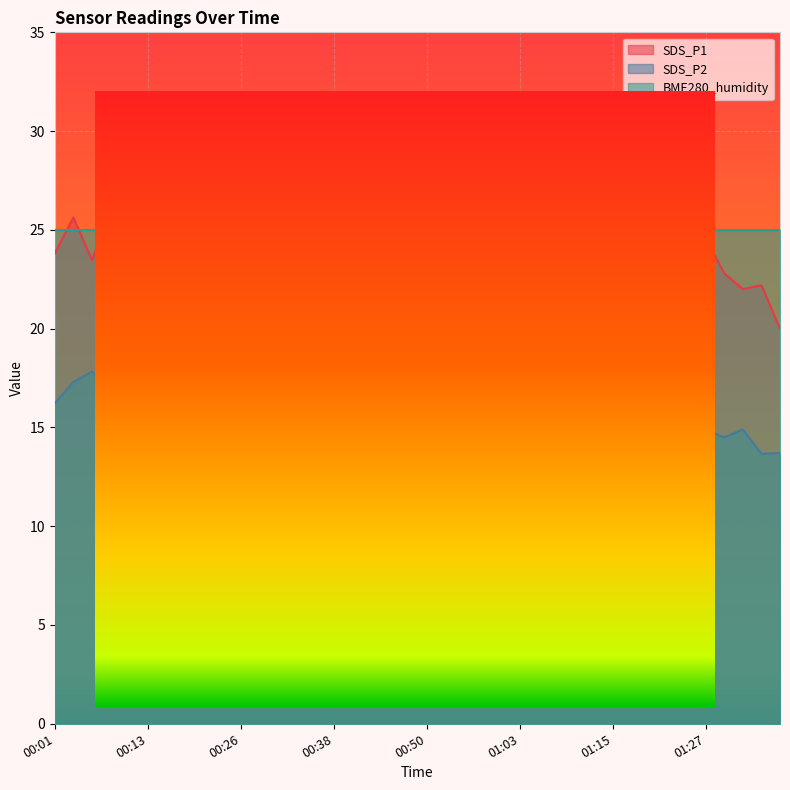

Reading left to right, what are all the values shown in this chart?

SDS_P1: 00:01=23.8	00:03=25.6	00:06=23.5	00:08=25.9	00:11=21.4	00:13=29.3	00:16=23.2	00:18=24.4	00:21=25.4	00:23=22.4	00:26=25.2	00:28=18.8	00:31=21.9	00:33=23.5	00:36=19.7	00:38=24.9	00:41=22.9	00:43=23.3	00:45=21.2	00:48=21.5	00:50=26.4	00:53=26.4	00:55=23.3	00:58=21.9	01:00=24.9	01:03=26.0	01:05=20.0	01:08=23.4	01:10=22.5	01:13=23.7	01:15=25.0	01:18=22.0	01:20=20.5	01:22=20.6	01:25=21.5	01:27=24.6	01:30=22.8	01:32=22.0	01:35=22.2	01:37=20.0
SDS_P2: 00:01=16.2	00:03=17.3	00:06=17.8	00:08=16.8	00:11=15.3	00:13=15.5	00:16=15.1	00:18=16.3	00:21=15.2	00:23=14.1	00:26=15.8	00:28=13.6	00:31=13.4	00:33=15.3	00:36=14.6	00:38=15.8	00:41=15.0	00:43=14.3	00:45=16.5	00:48=14.7	00:50=16.4	00:53=16.4	00:55=16.3	00:58=15.1	01:00=16.2	01:03=16.3	01:05=15.5	01:08=14.3	01:10=15.9	01:13=14.6	01:15=14.8	01:18=13.8	01:20=14.2	01:22=13.7	01:25=14.6	01:27=14.9	01:30=14.5	01:32=14.9	01:35=13.7	01:37=13.7